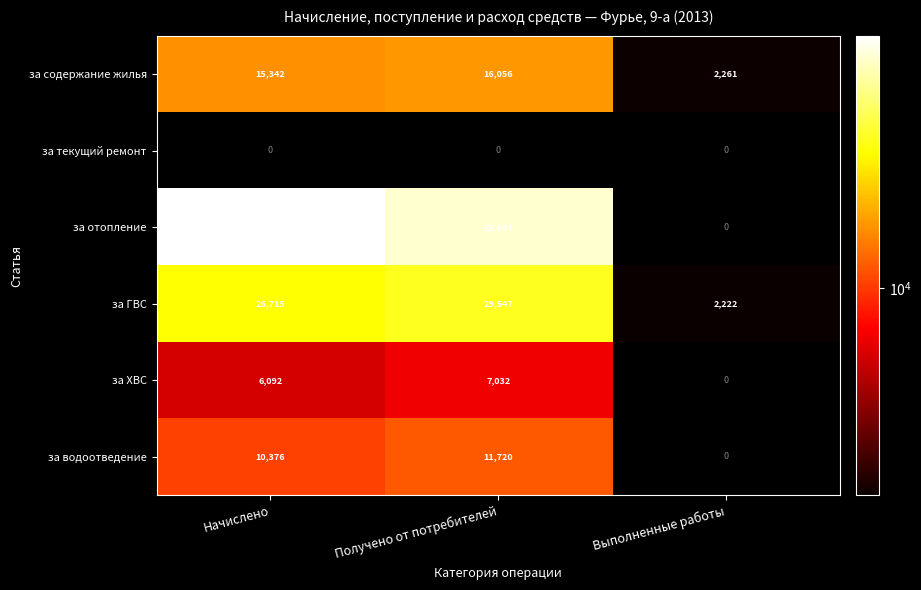

At which category does the chart reach its peak across all series?

Начислено